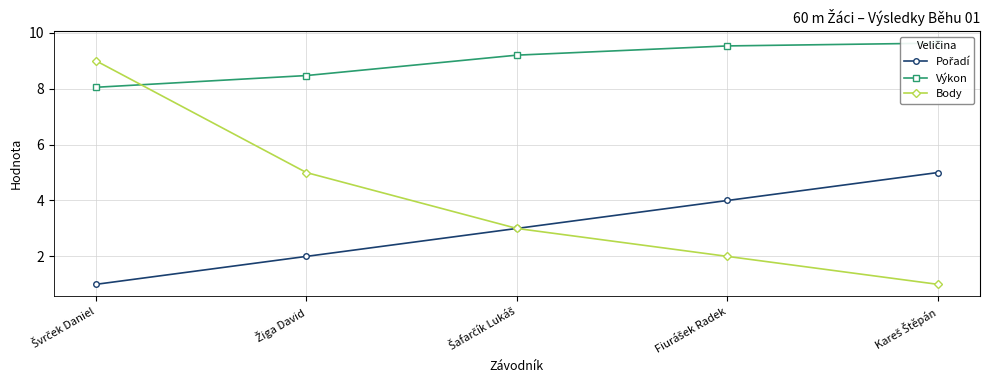

What position from the left is Žiga David?

2